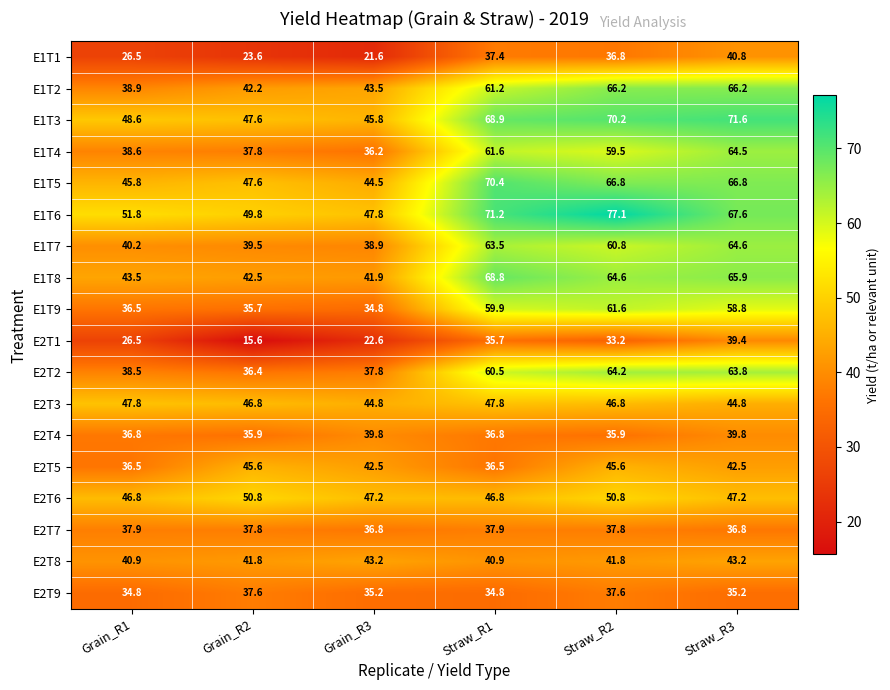

Which category has the lowest value across all series?

Grain_R2